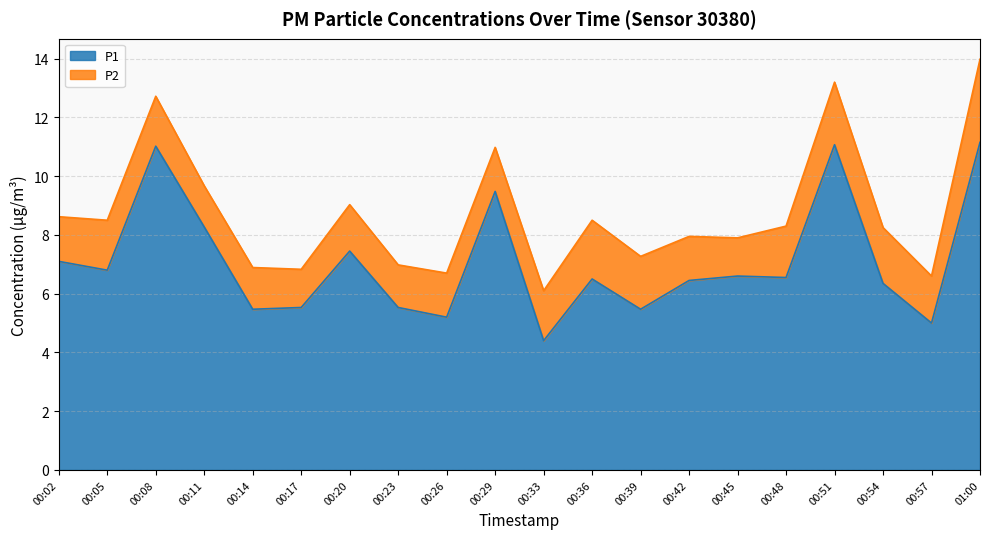

List the labels in order of value, smallest first.

00:33, 00:57, 00:26, 00:14, 00:39, 00:17, 00:23, 00:54, 00:42, 00:36, 00:48, 00:45, 00:05, 00:02, 00:20, 00:11, 00:29, 00:08, 00:51, 01:00